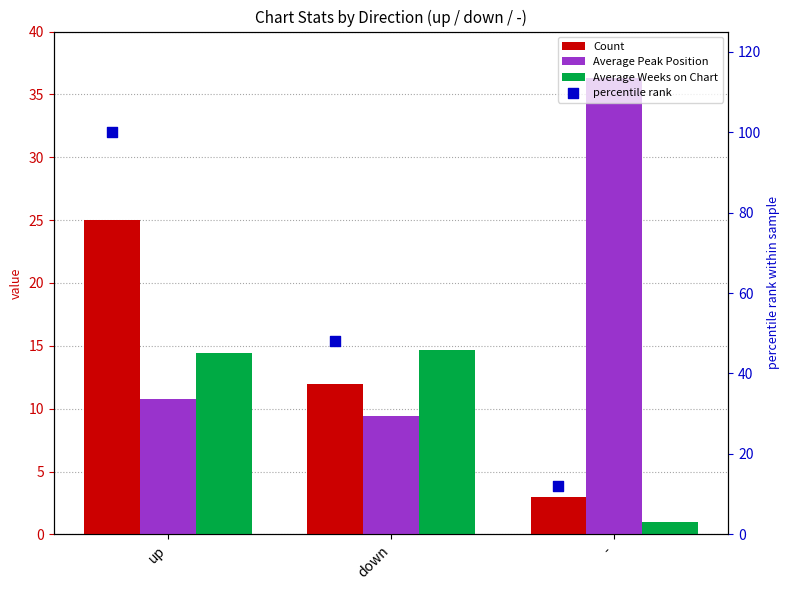

What are all the series names shown in the legend?

Count, Average Peak Position, Average Weeks on Chart, percentile rank